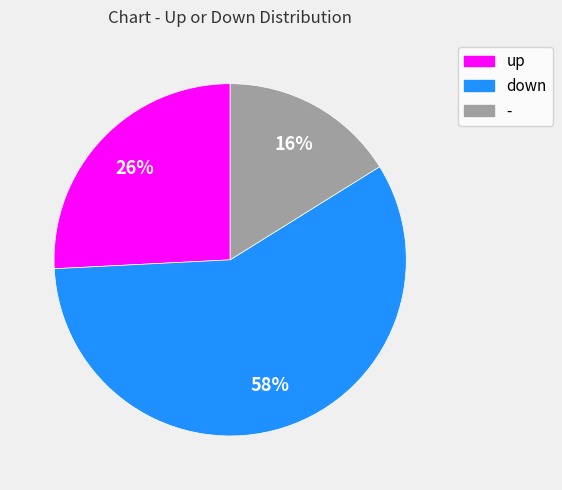

What is the majority slice?

down